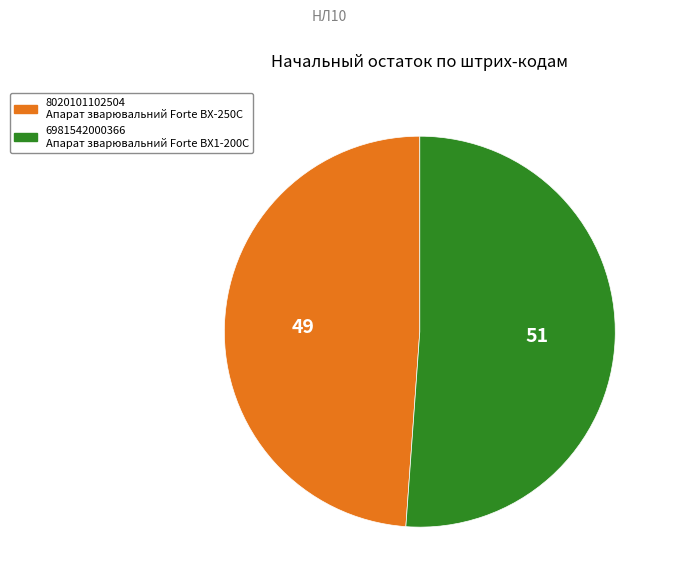

Which category has the smallest portion of the pie?

8020101102504